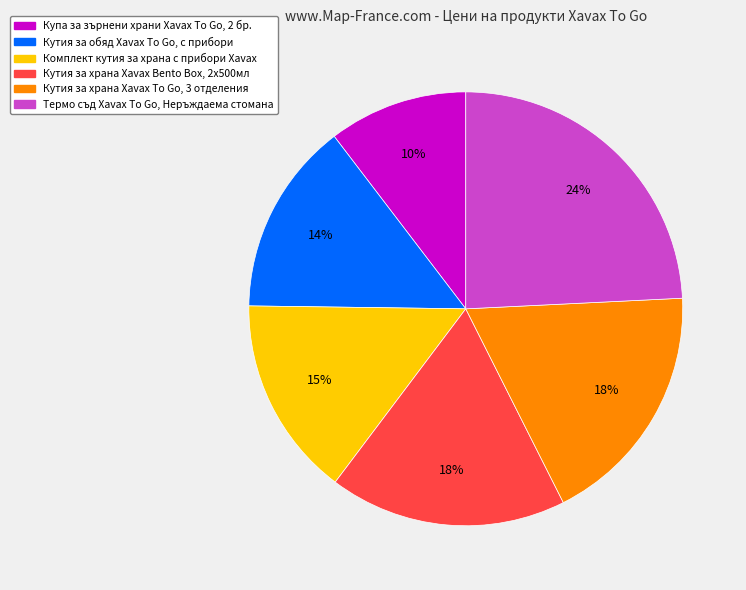

To the nearest percent, what is the average slice percentage?

17%